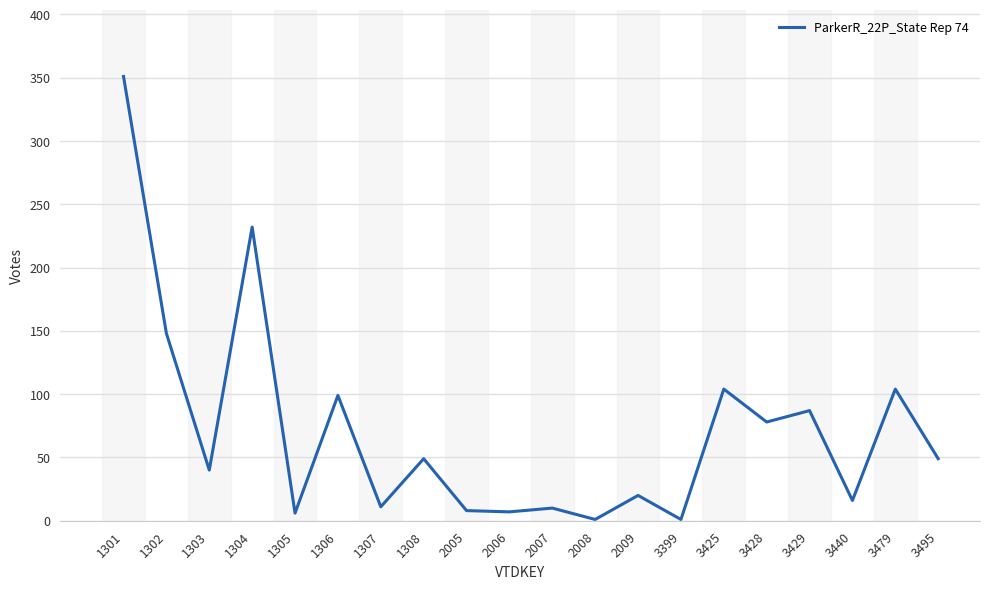

At which label does the data first exceed 49?

1301